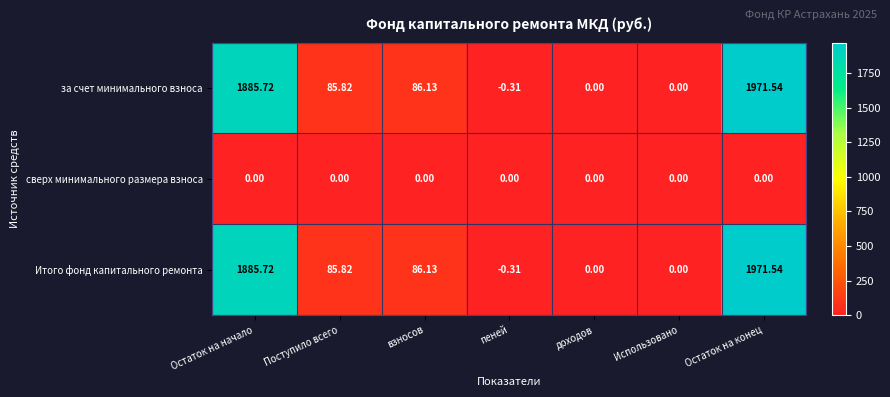

Where does the Итого фонд капитального ремонта series first go above 85?

Остаток на начало